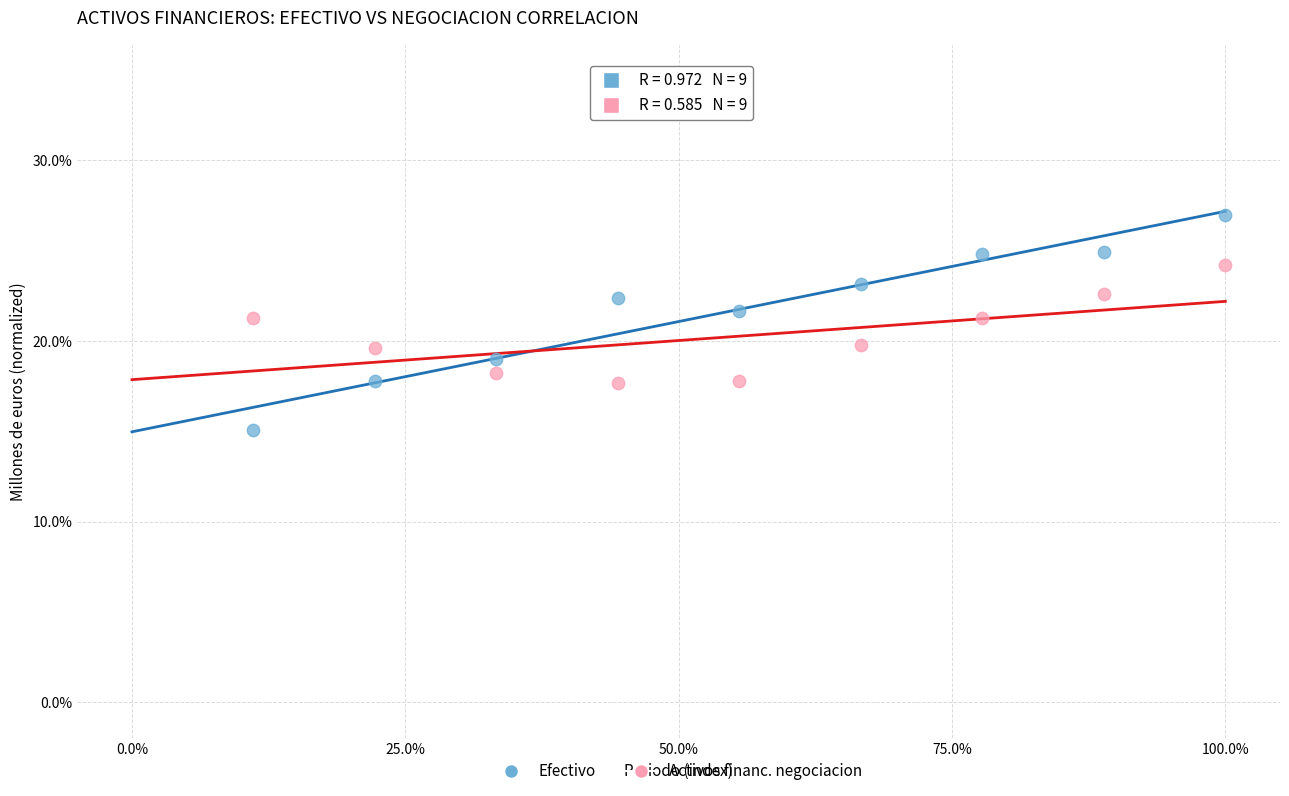

Which series has the largest Y range (max minus min)?

Efectivo